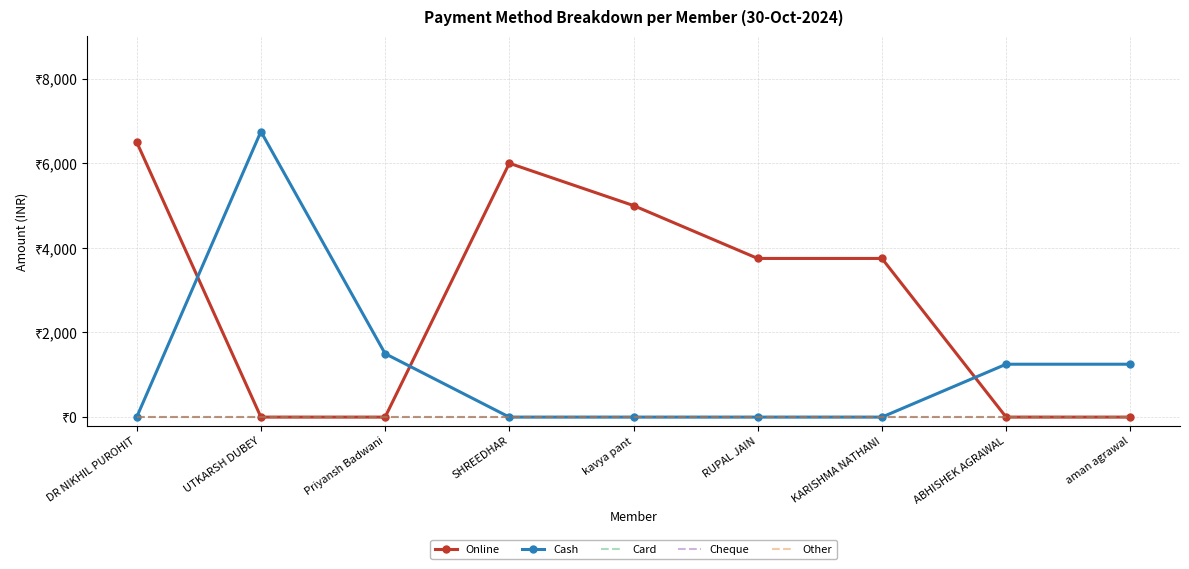

What is the label of the 3rd point from the left?

Priyansh Badwani